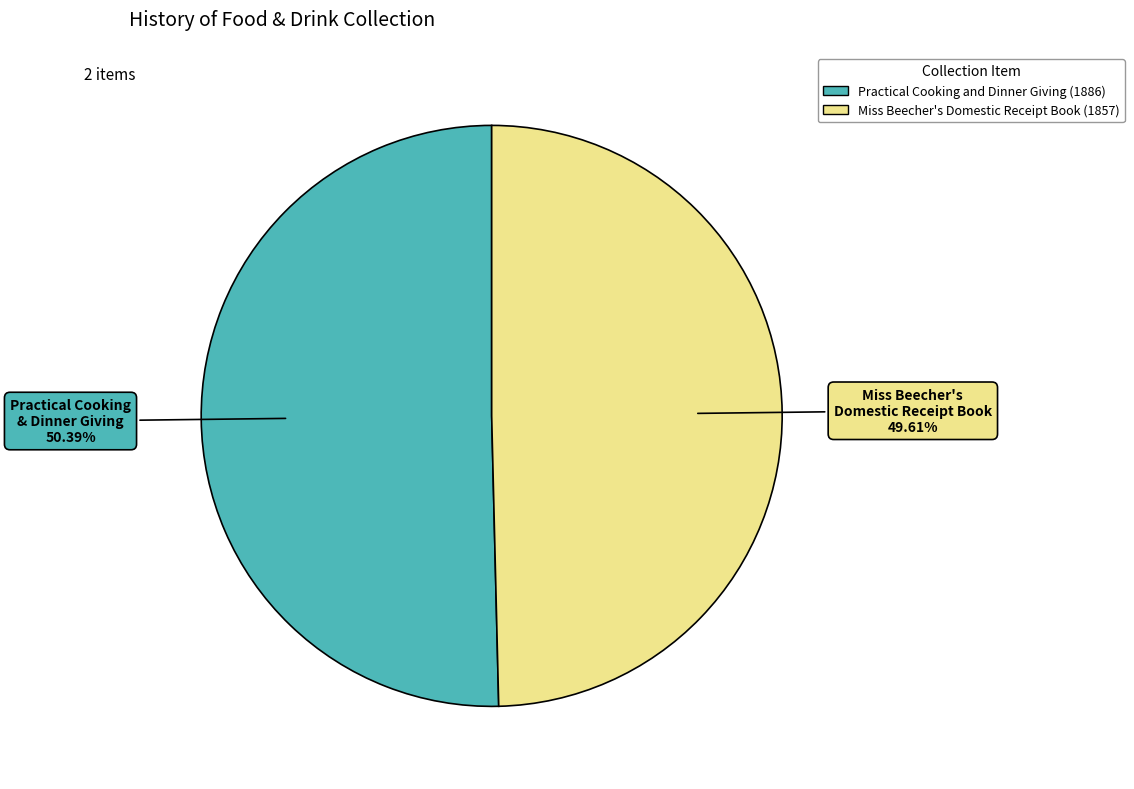

Which slice is the largest?

Practical Cooking and Dinner Giving (1886)